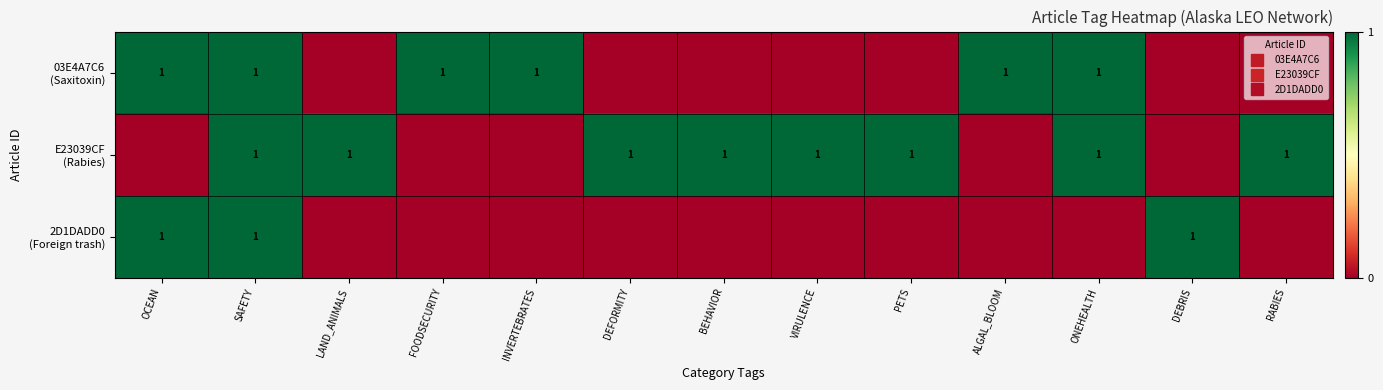

Where is 03E4A7C6 (Saxitoxin) nearest to the value 0?

LAND_ANIMALS